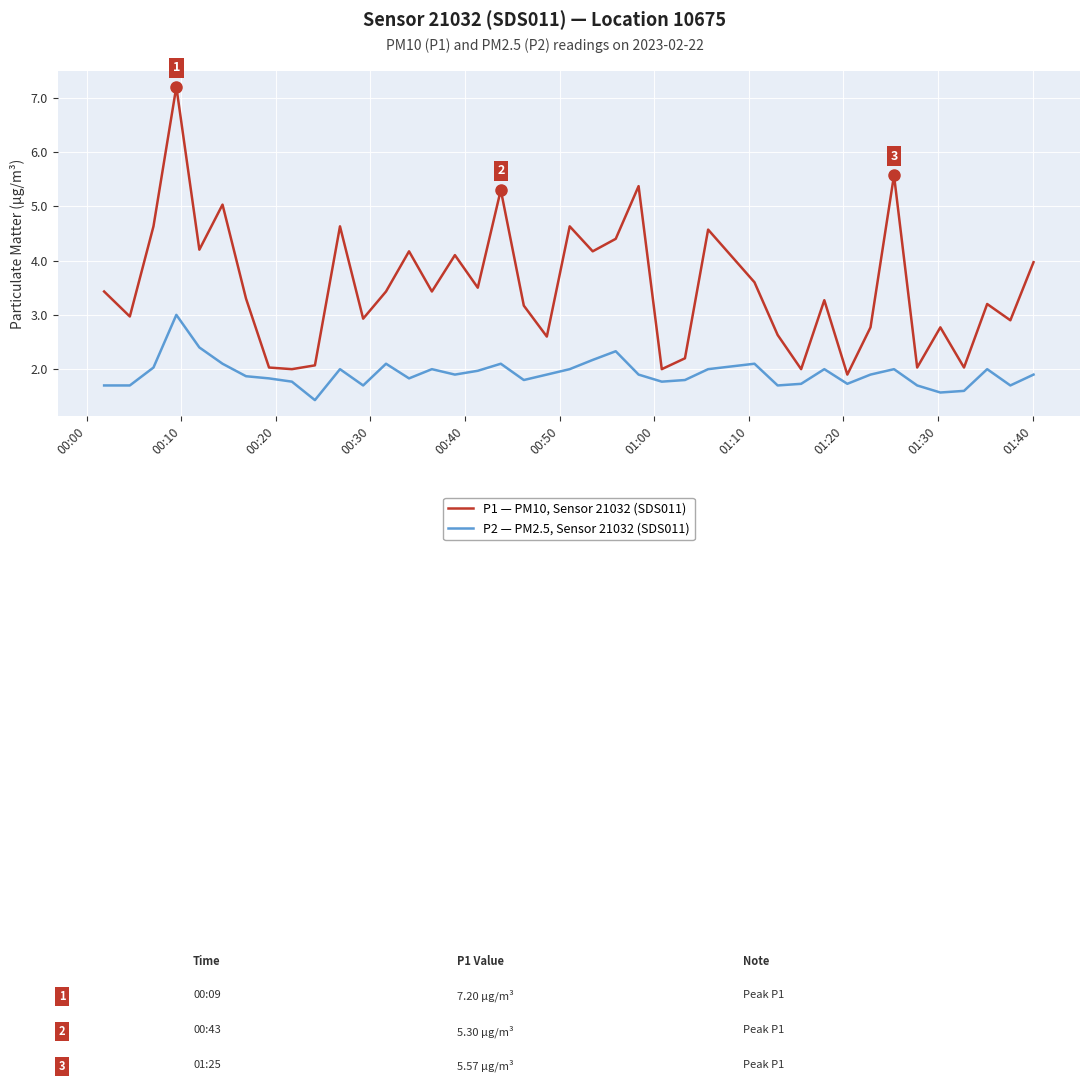

Rank the series by their maximum value, from highest to lowest.

P1 — PM10, Sensor 21032 (SDS011), P2 — PM2.5, Sensor 21032 (SDS011)